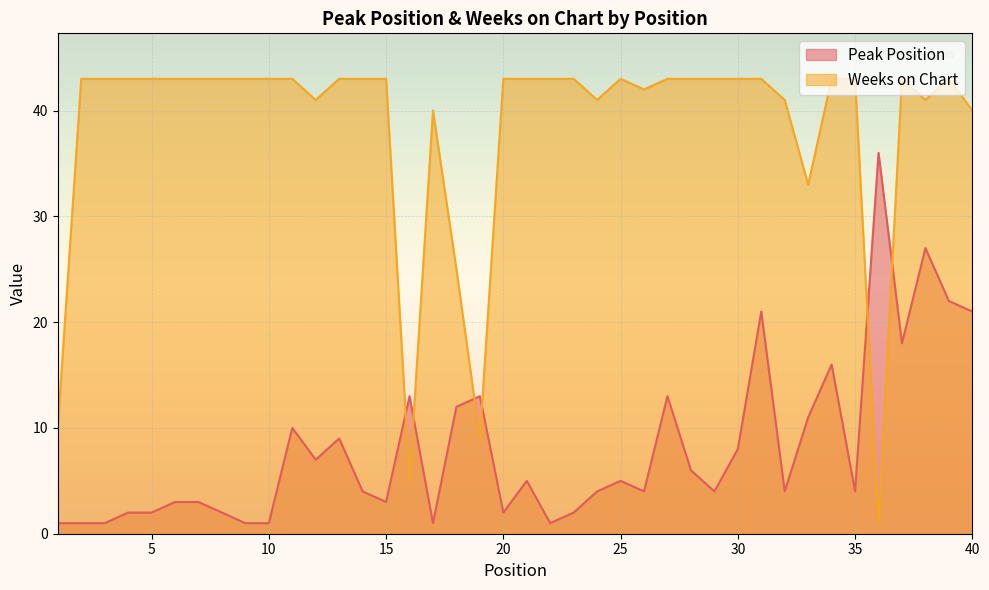

True or false: Weeks on Chart and Peak Position cross at least once.

True